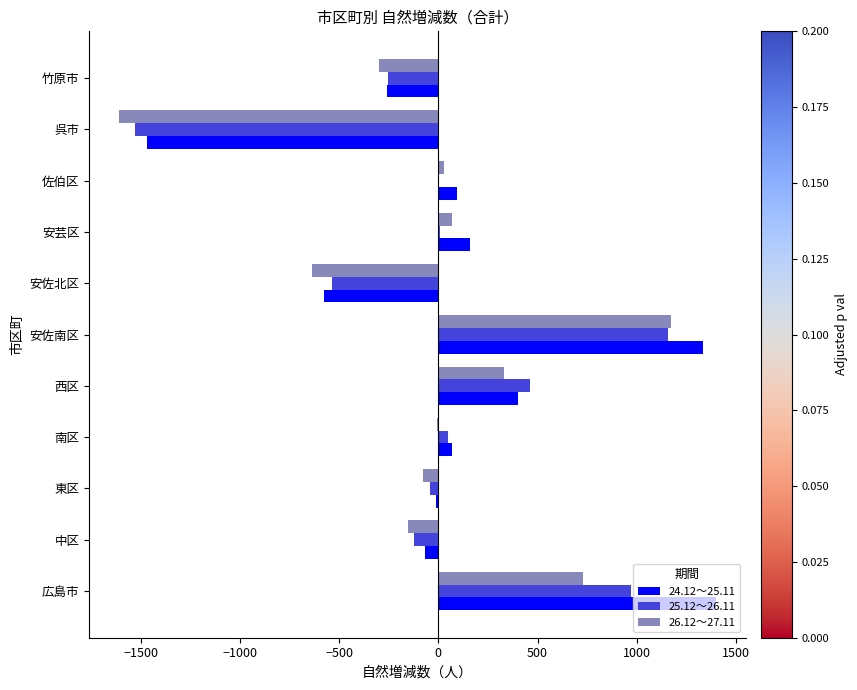

How many values in the 26.12～27.11 series exceed -6?

5